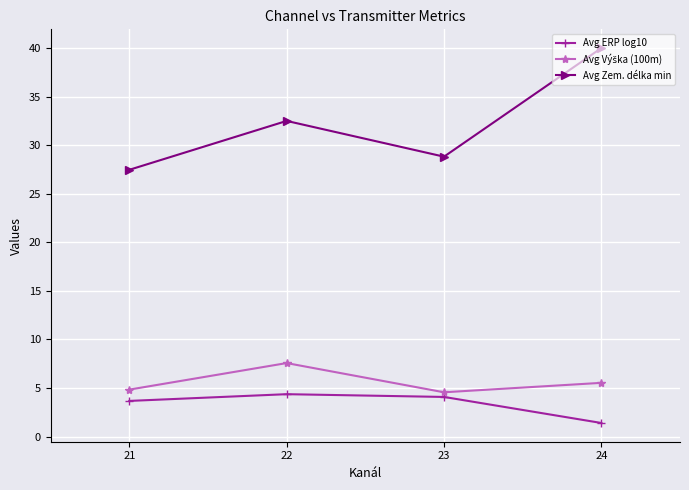

What is the average value of the Avg Zem. délka min series?

32.2